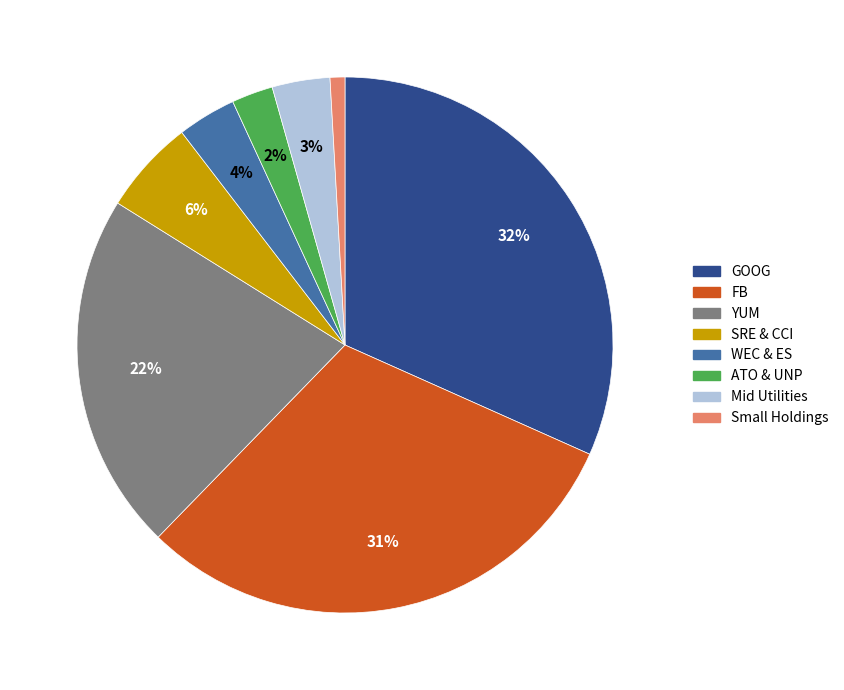

Is there a majority slice in this chart?

No